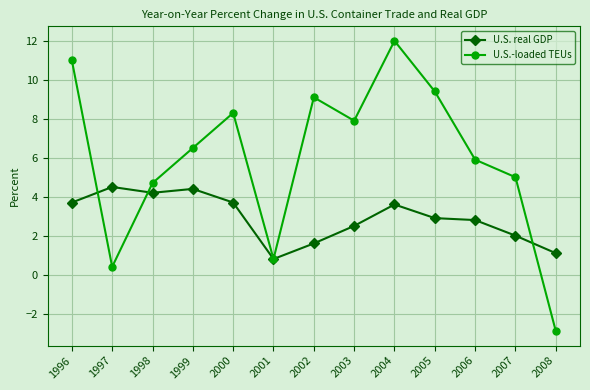

What is the highest value of the U.S.-loaded TEUs series?

12.0